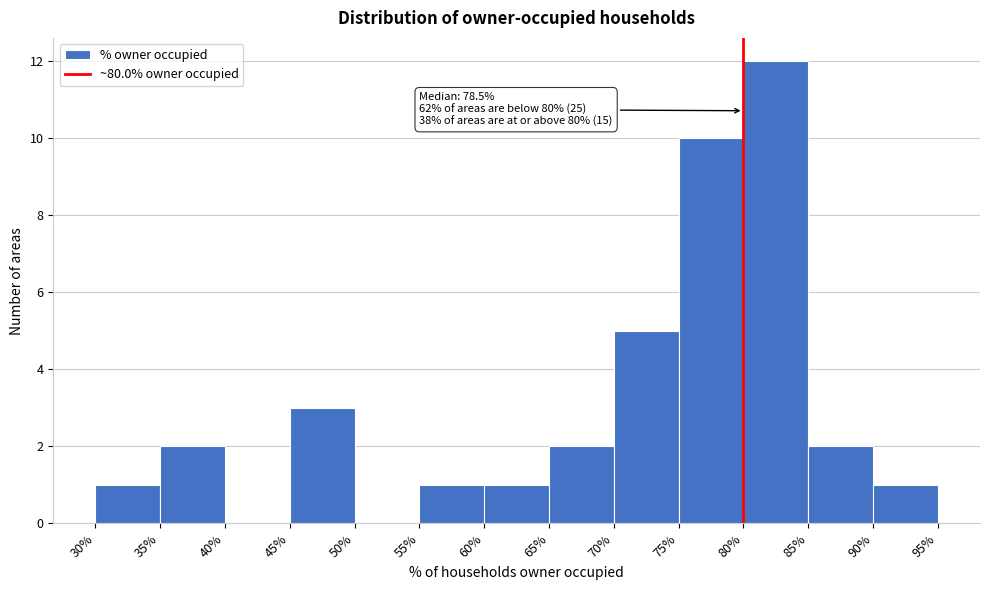

Over which range of the x-axis is the bar tallest?

80% to 85%